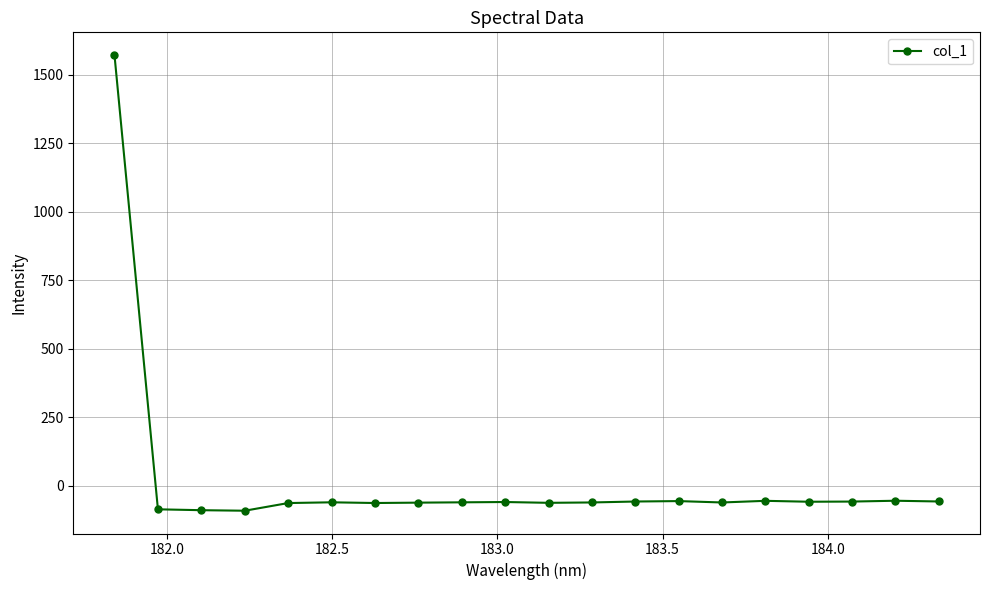

True or false: the data has more than 0 interior local peaks.

True